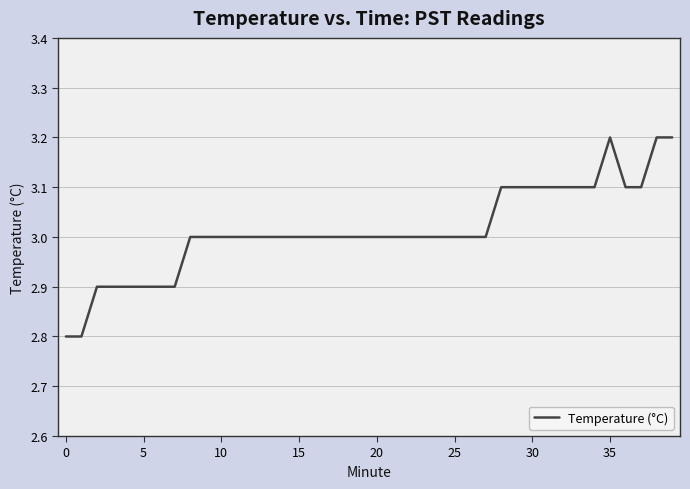

What is the difference between the maximum and minimum values?

0.4